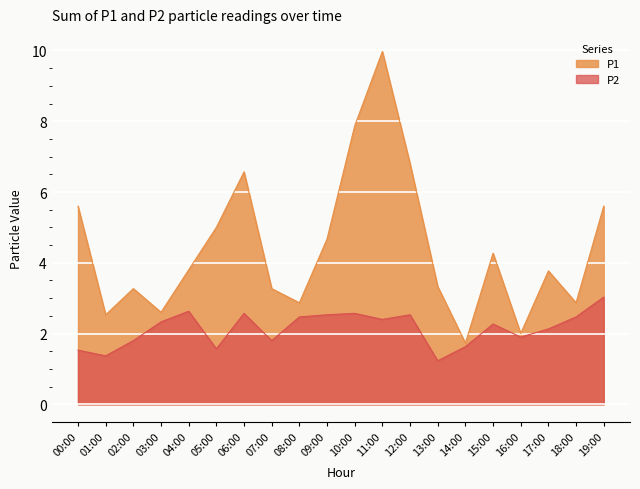

Is it true that P1 equals 5.9 at 04:00?

False